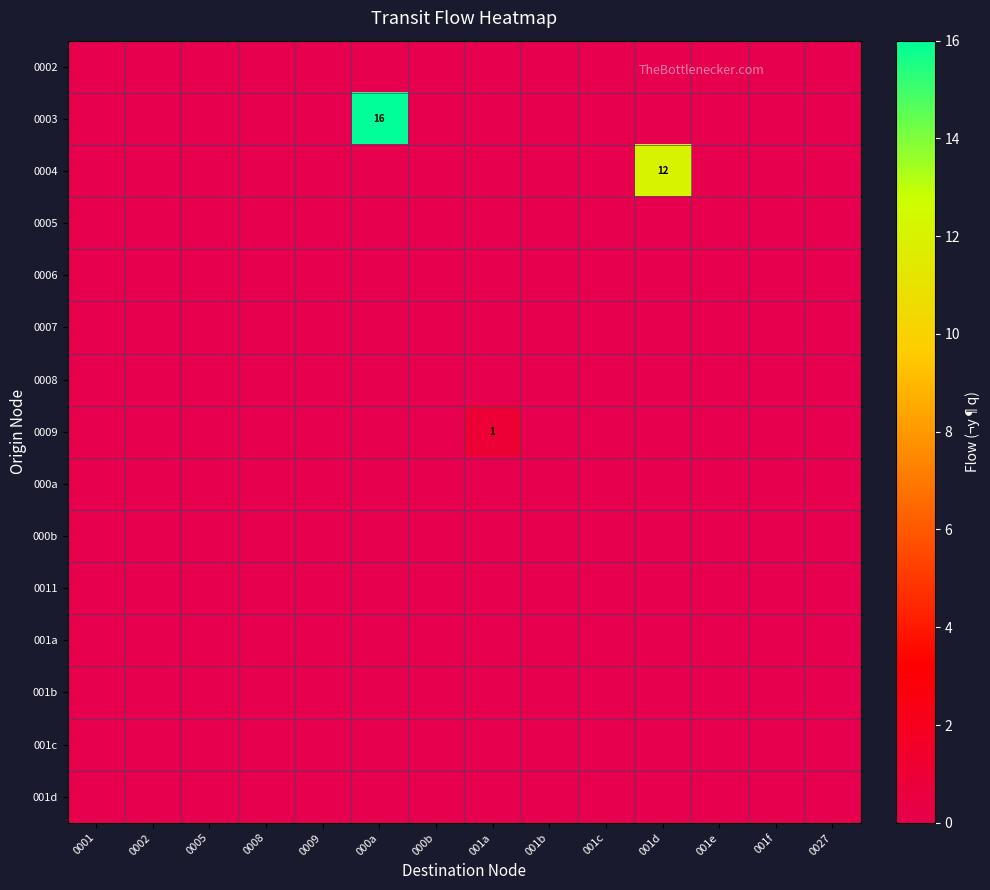

Which series has the largest range (max minus min)?

0003